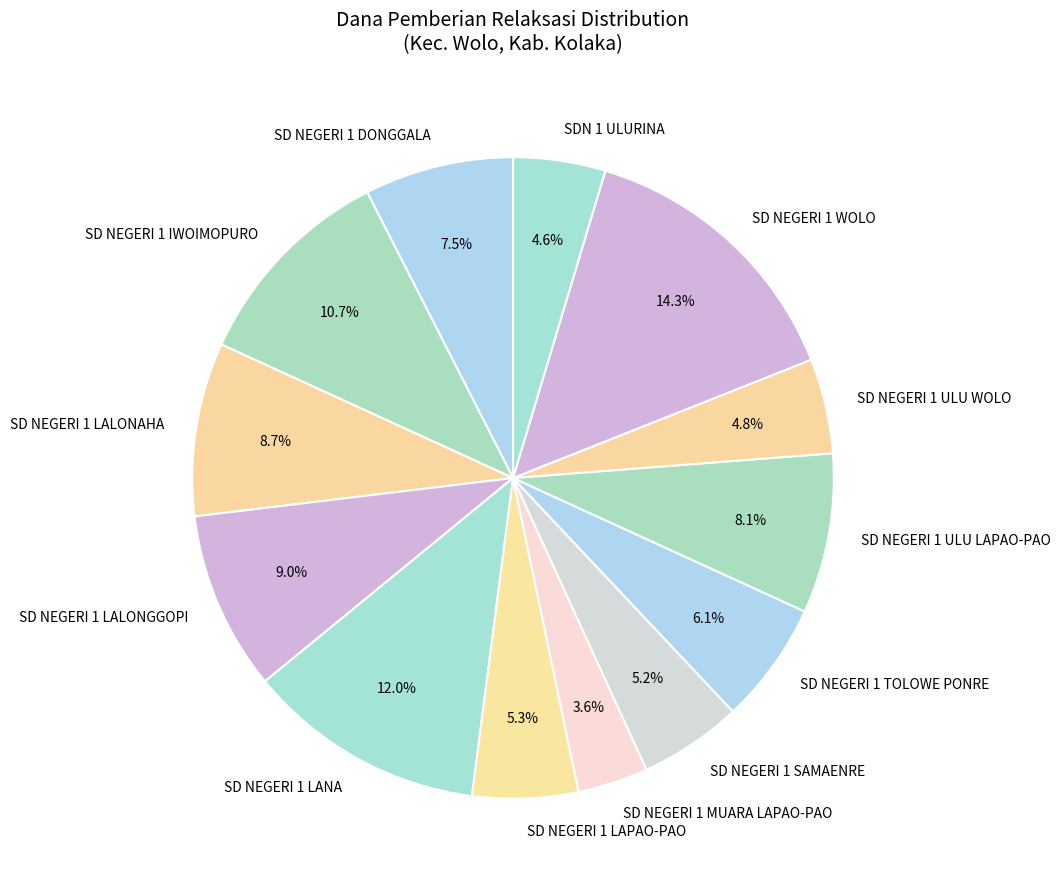

What is the ratio of the value at SD NEGERI 1 LAPAO-PAO to the value at SD NEGERI 1 LALONAHA?

0.6